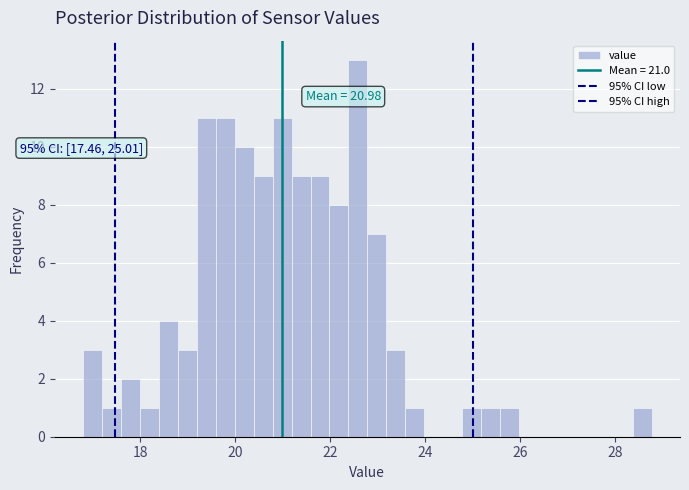

Around what value on the x-axis is the tallest bar? Give the approximate position of its centre, as read against the axis.

22.6